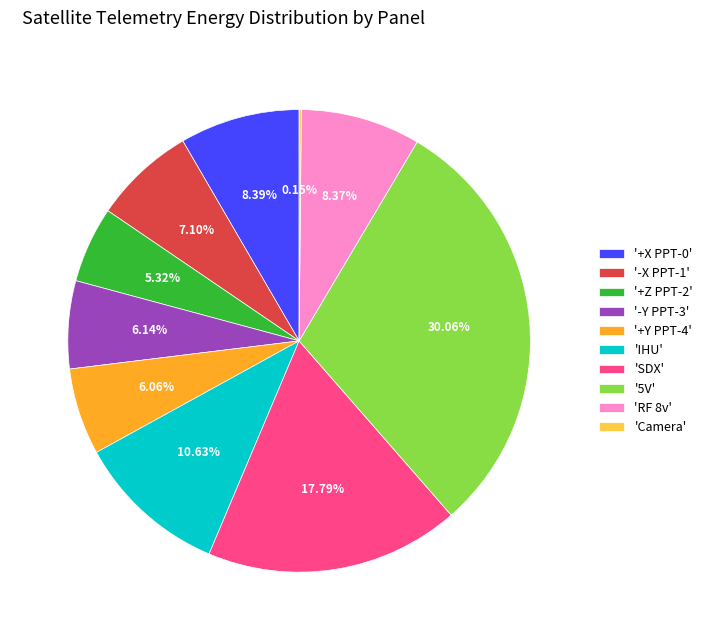

Is there a majority slice in this chart?

No